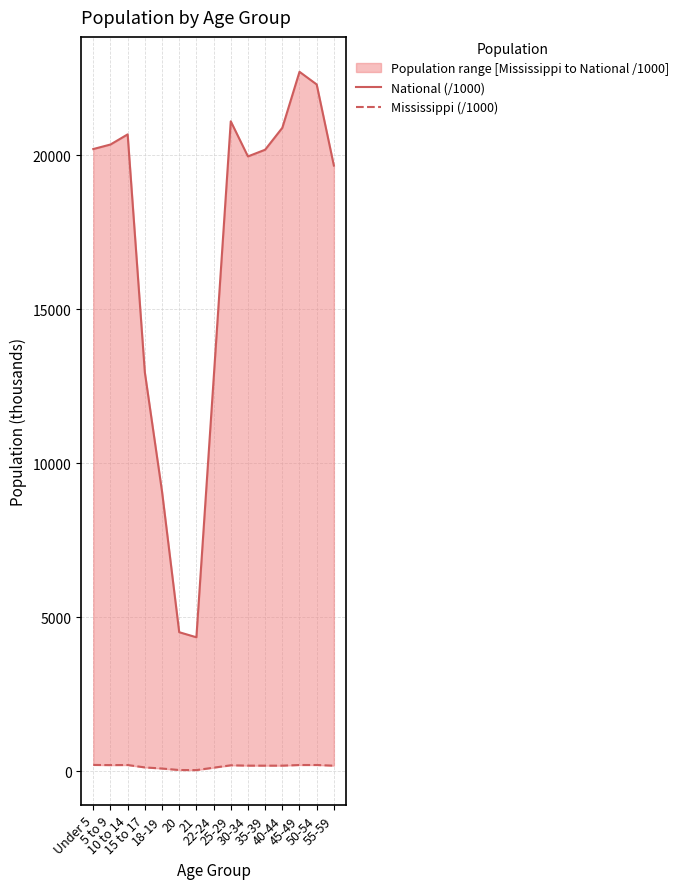

List the series in order of their peak value, lowest first.

Mississippi (/1000), National (/1000)